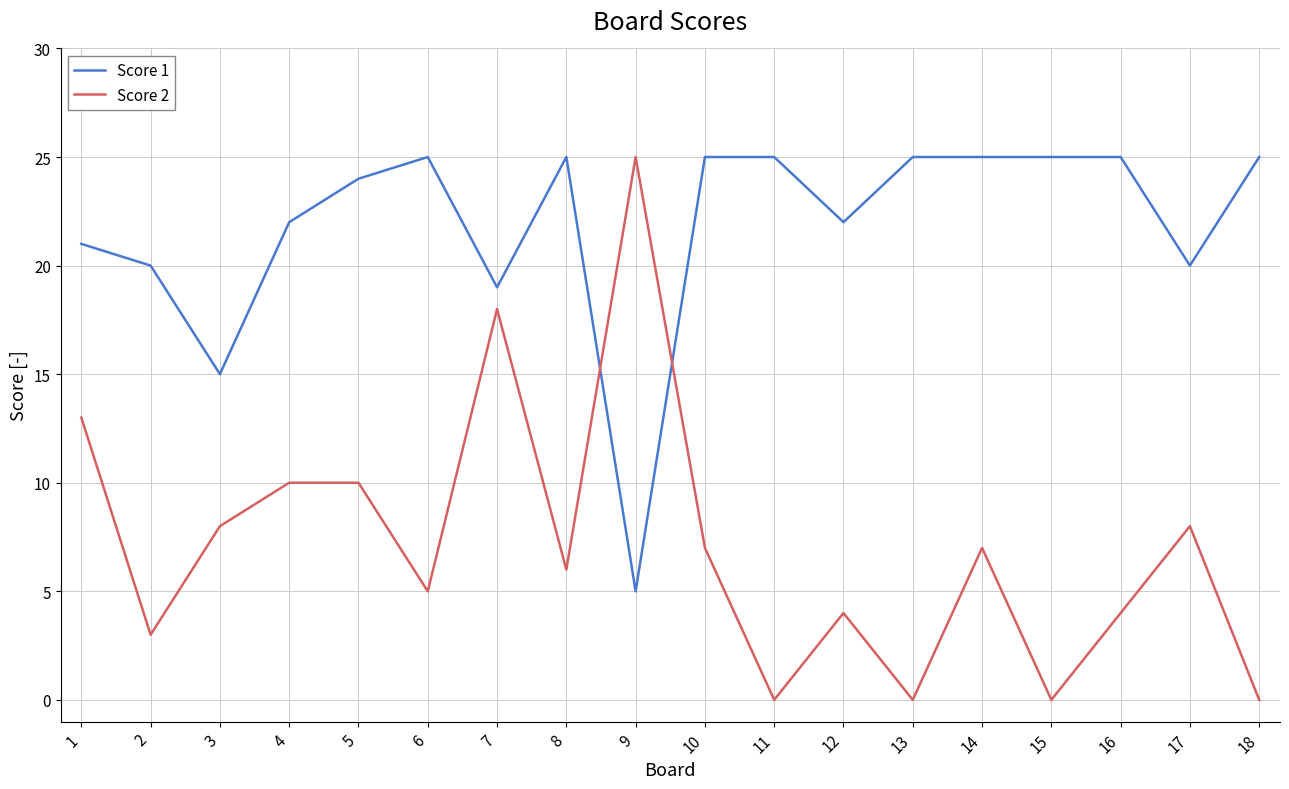

At which category does Score 2 reach its first local valley?

2